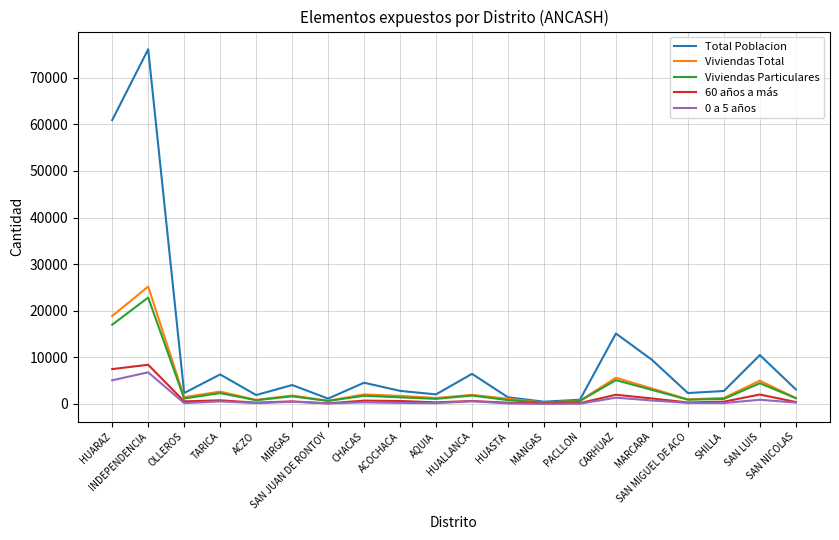

Which series has the largest range (max minus min)?

Total Poblacion